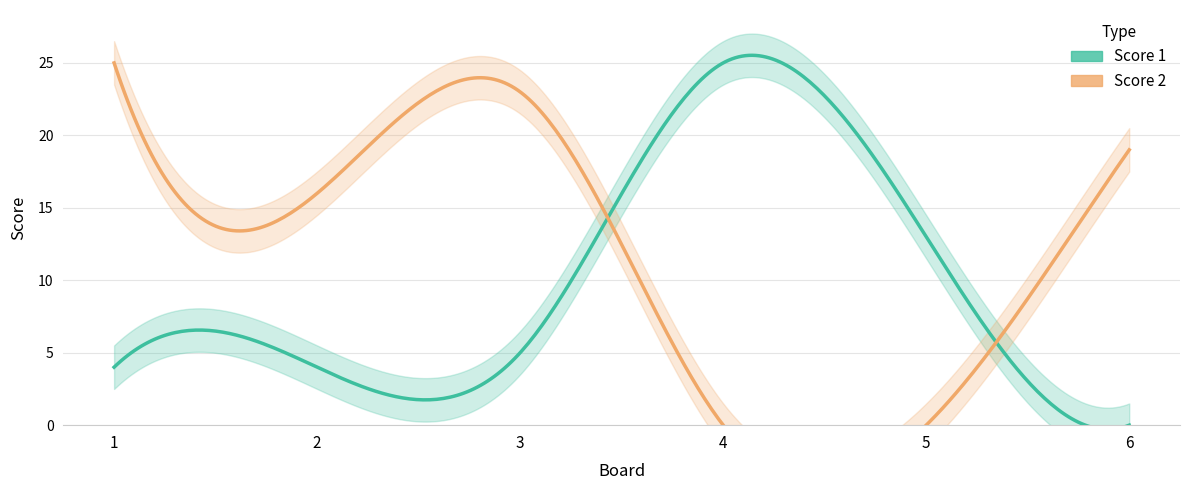

True or false: Score 1 has more than 1 interior local peaks.

False